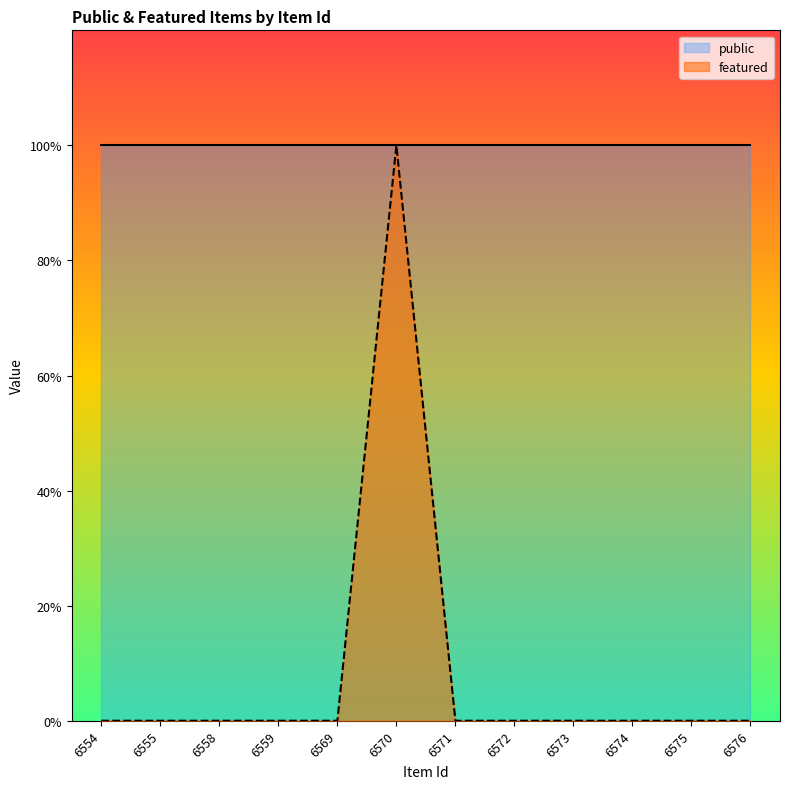

Reading right to left, list all the values displayed in this chart.

0	0	0	0	0	0	1	0	0	0	0	0